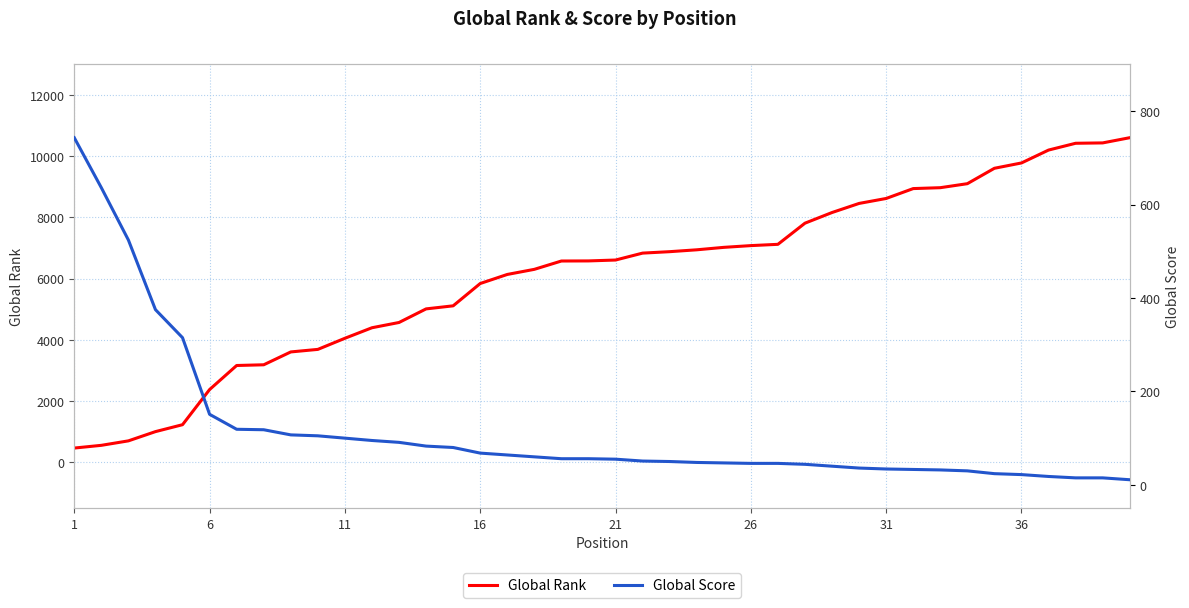

Where is Global Rank nearest to the value 5535?

16